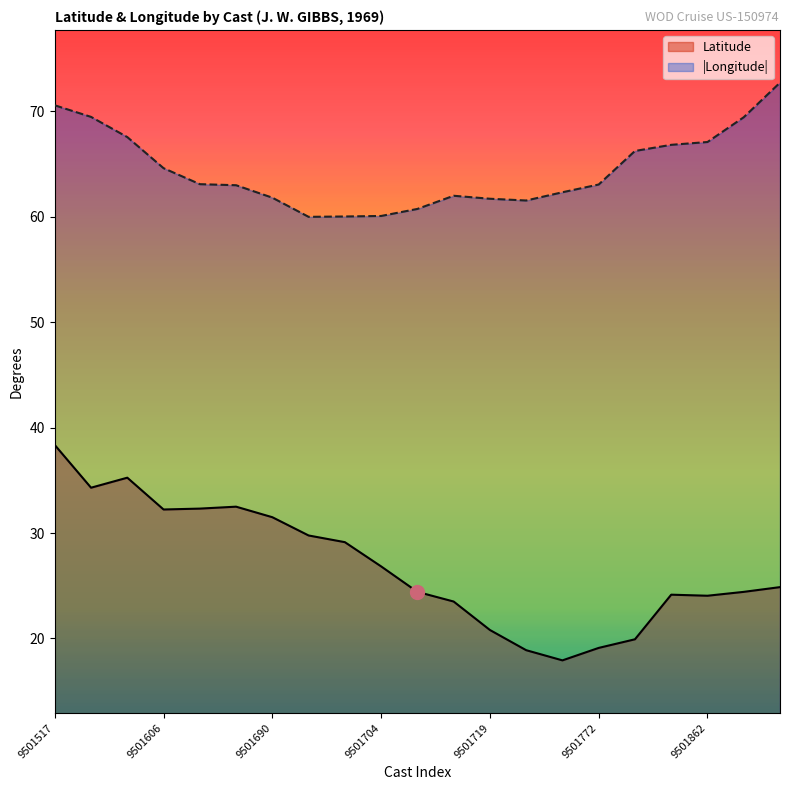

How many lines are shown in the chart?

2